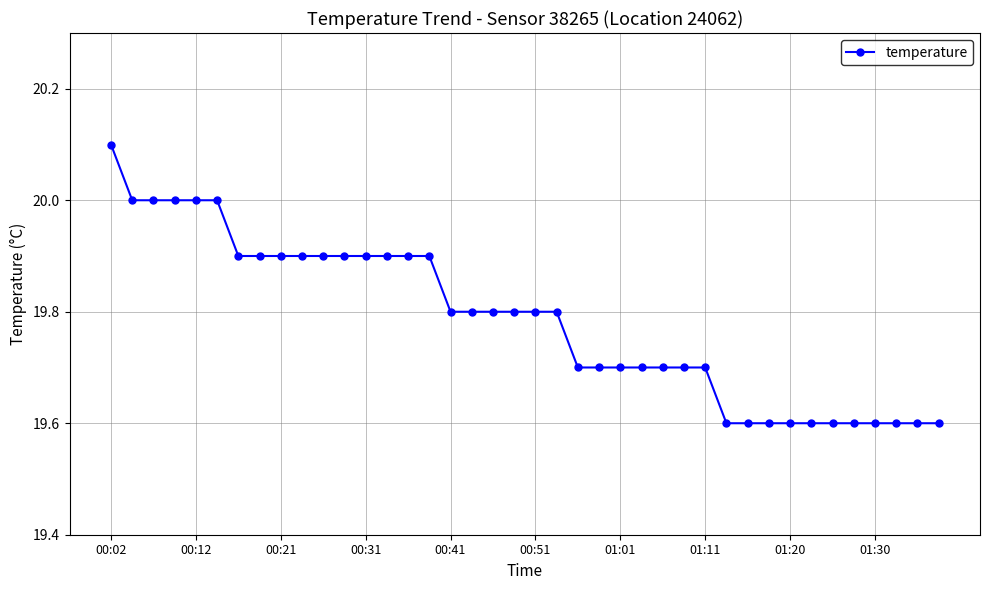

What is the difference between the second highest and minimum values?

0.4